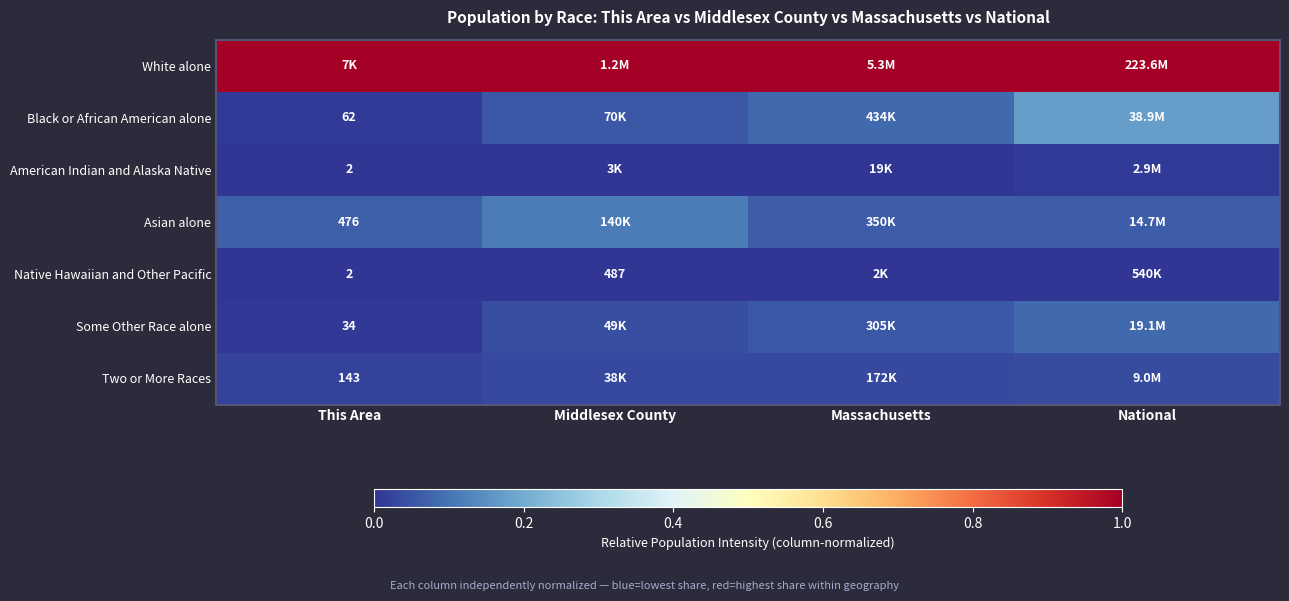

At how many categories does at least one series exceed 0?

4